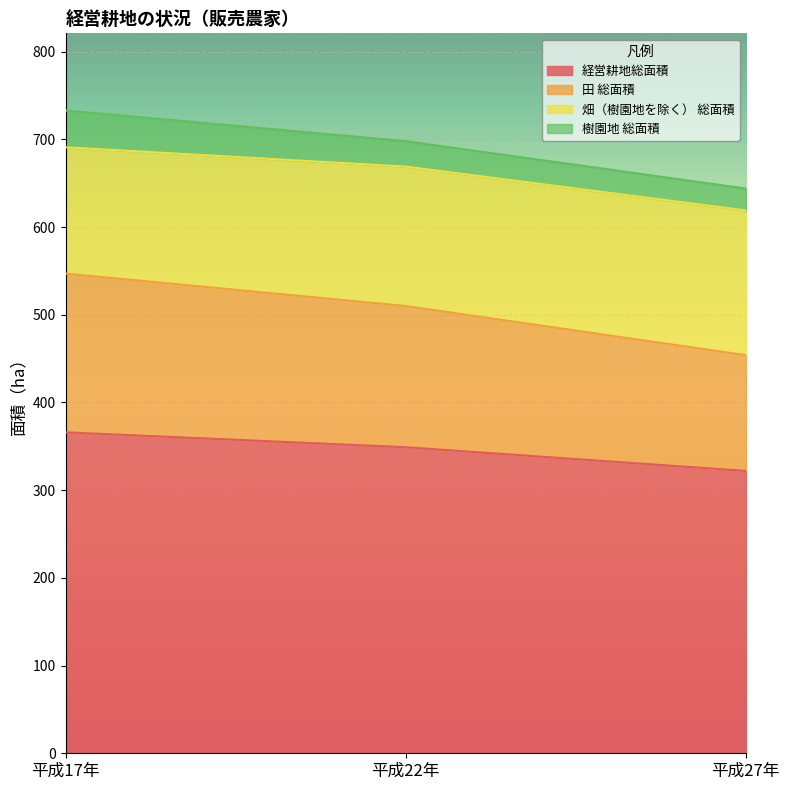

Is it true that 経営耕地総面積 equals 366 at 平成17年?

True